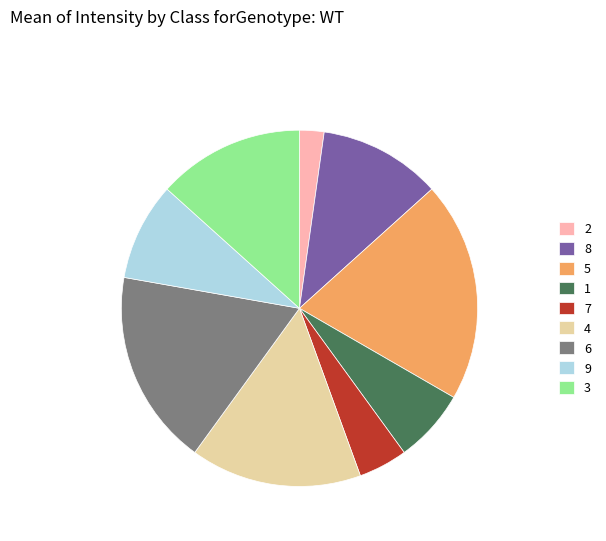

Do 6 and 5 together represent more than half of the pie?

No